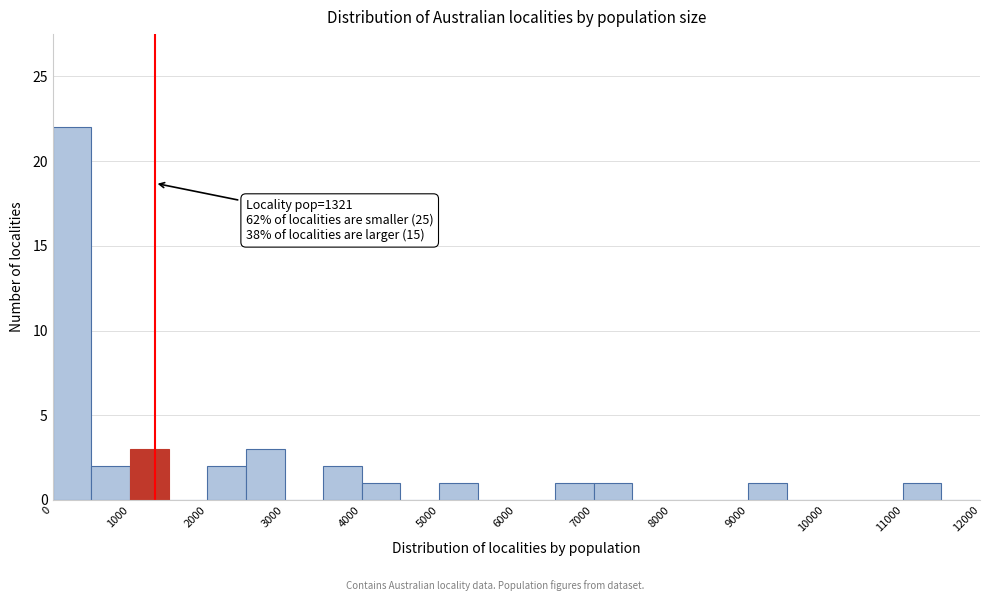

Which range on the x-axis has the tallest bar?

0 to 500